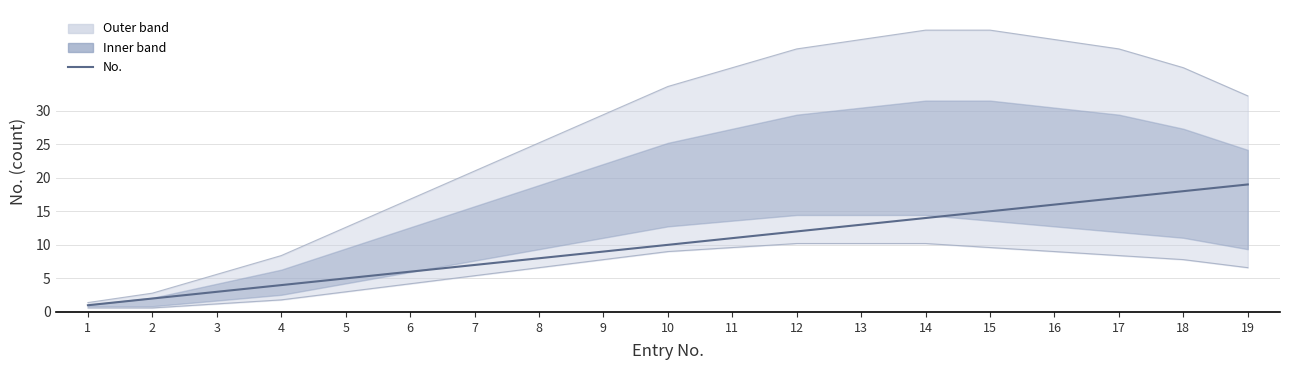

Count the number of categories in the chart.

19